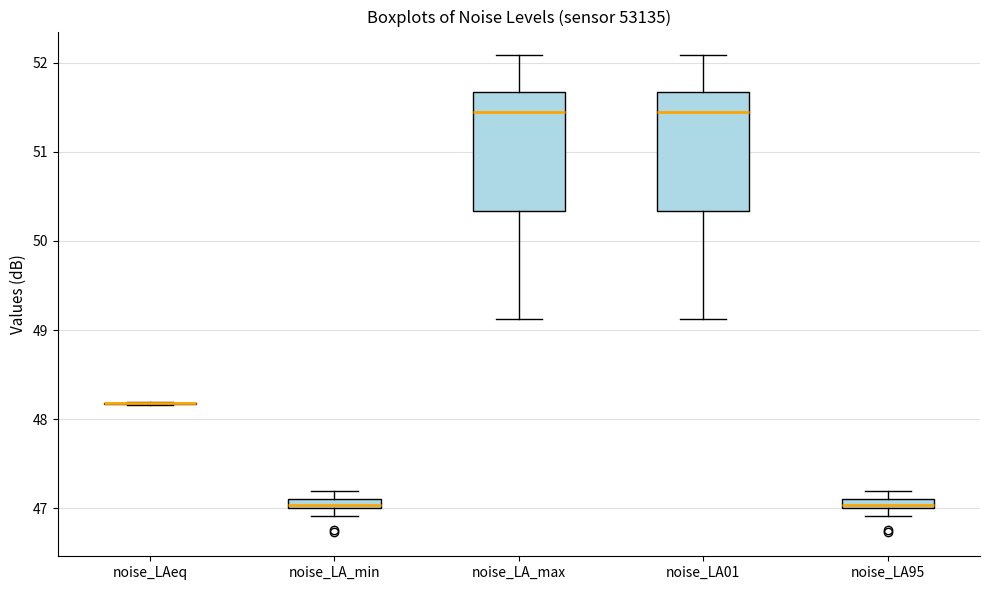

Where is the lower edge of the box for noise_LA95 on the y-axis? The values are not printed on the chart, so give them approximately, as read against the axis.

47.0